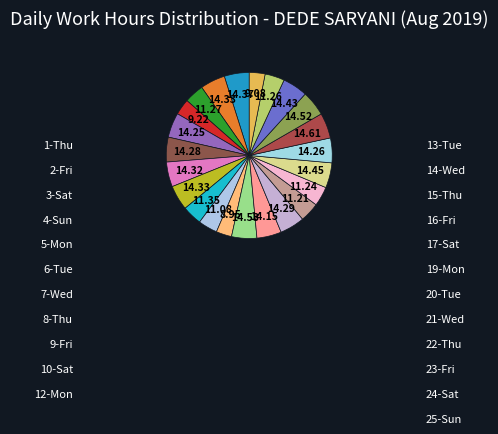

Which category has the biggest portion of the pie?

21-Wed